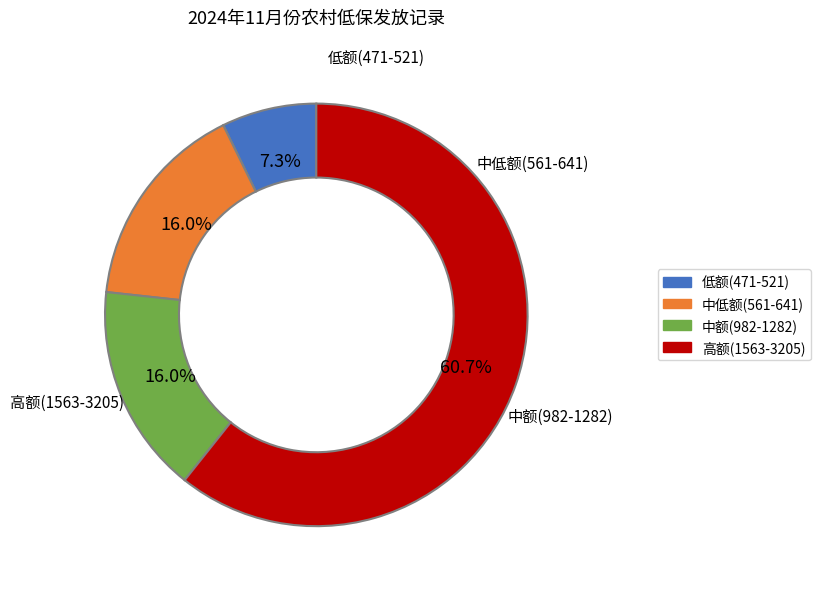

How many segments does this pie chart have?

4